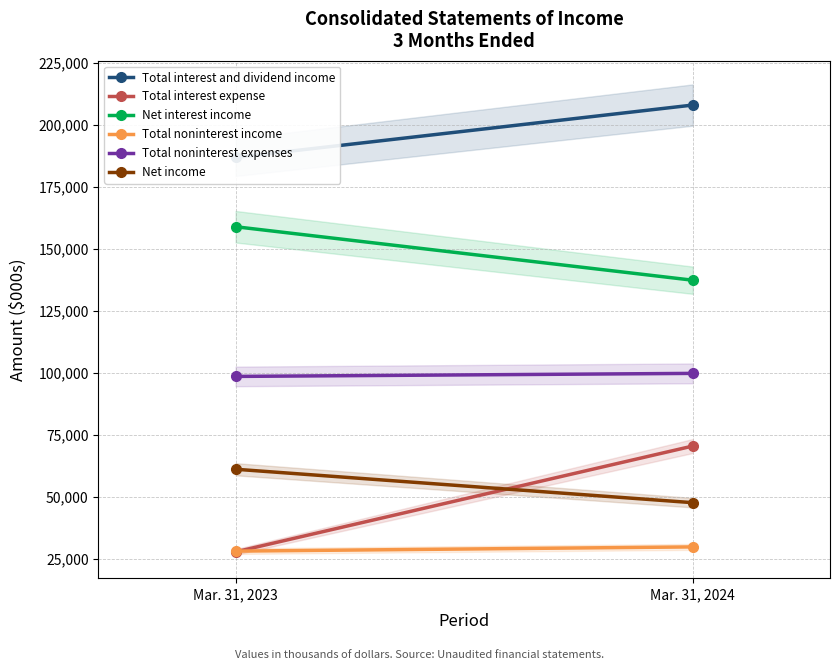

At how many categories does at least one series exceed 129189?

2